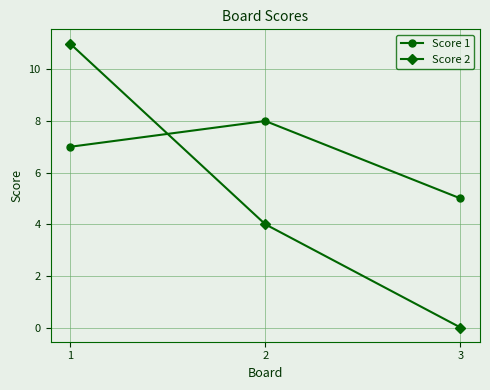

At how many categories does at least one series exceed 1?

3